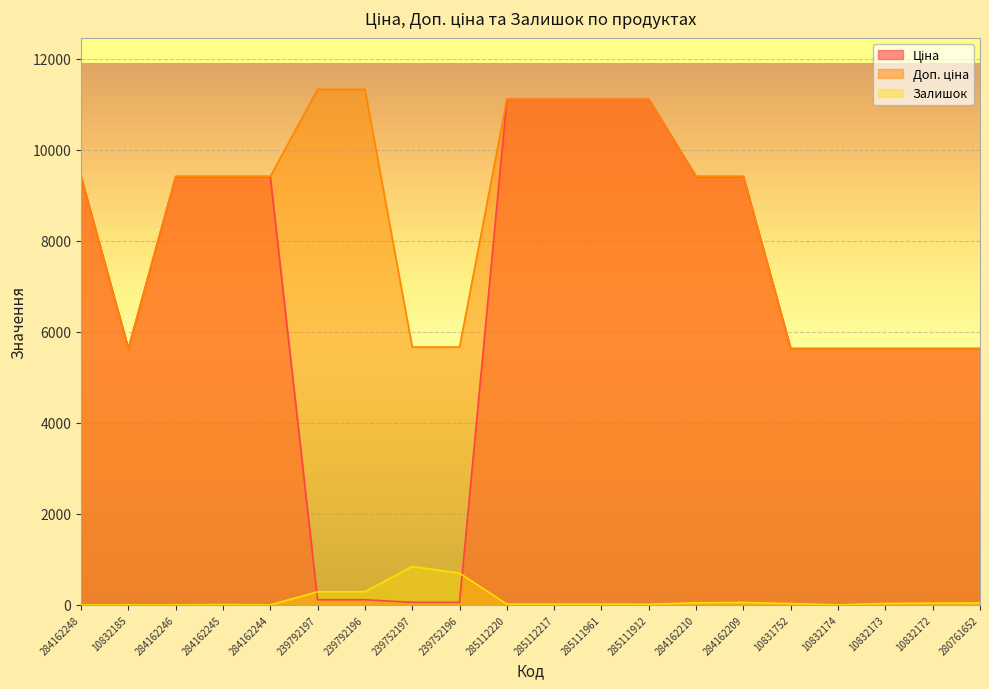

Which series ends up on top after the final intersection of Залишок and Ціна?

Ціна